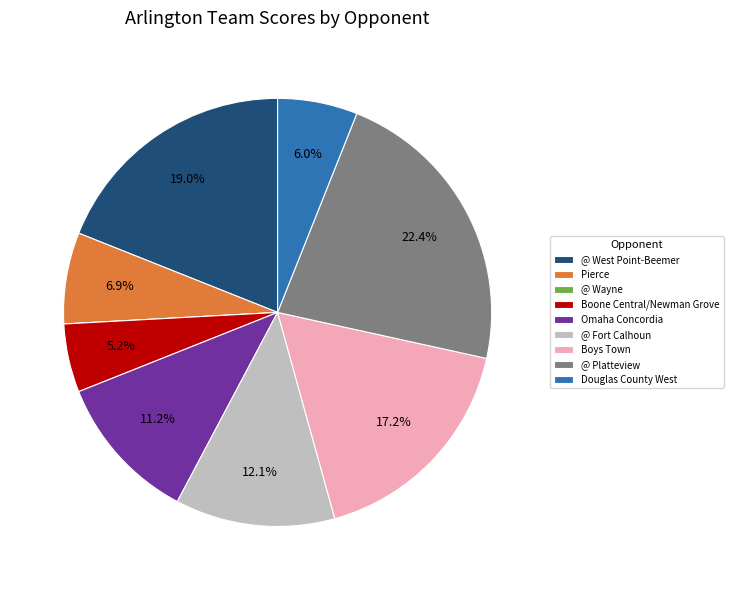

How much of the chart is everything except Douglas County West?

94.0%